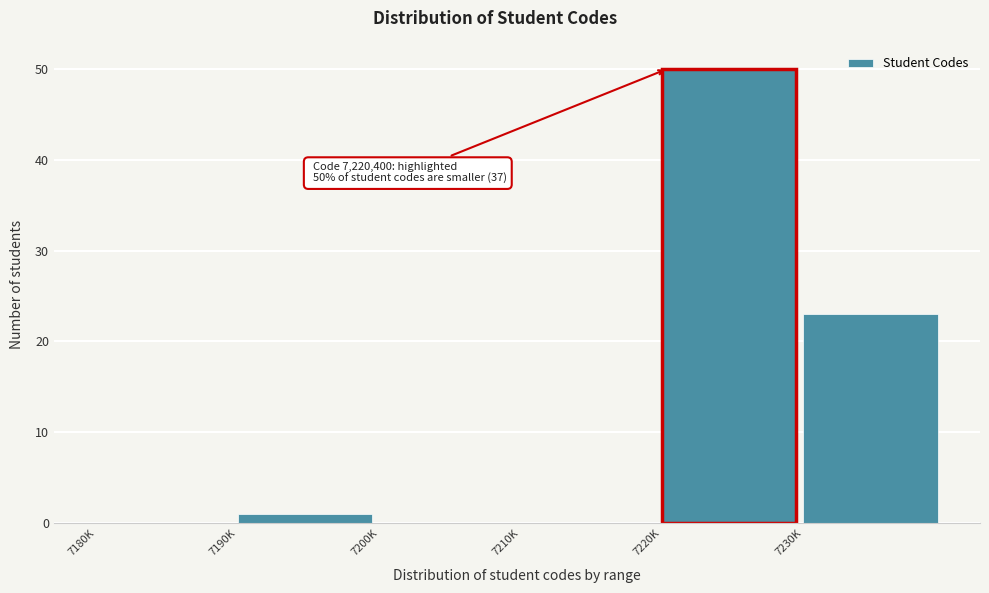

Reading left to right, transcribe all the data shown in this chart.

7180K=0	7190K=1	7200K=0	7210K=0	7220K=50	7230K=23